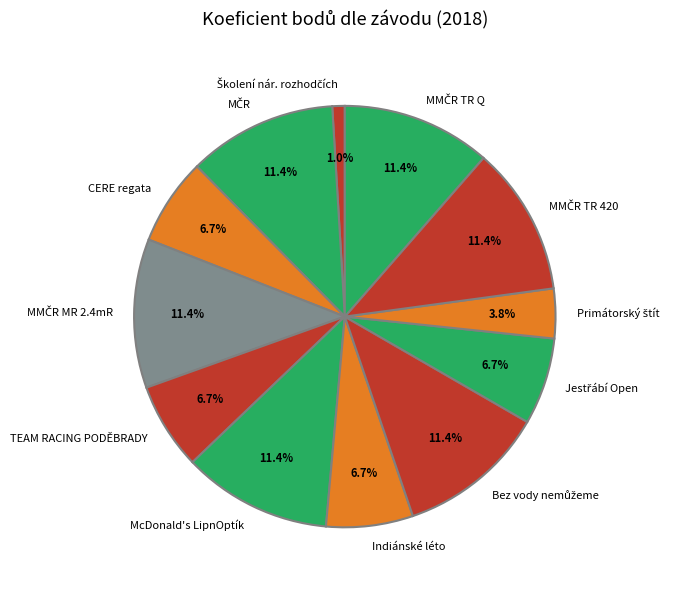

Is there a majority slice in this chart?

No